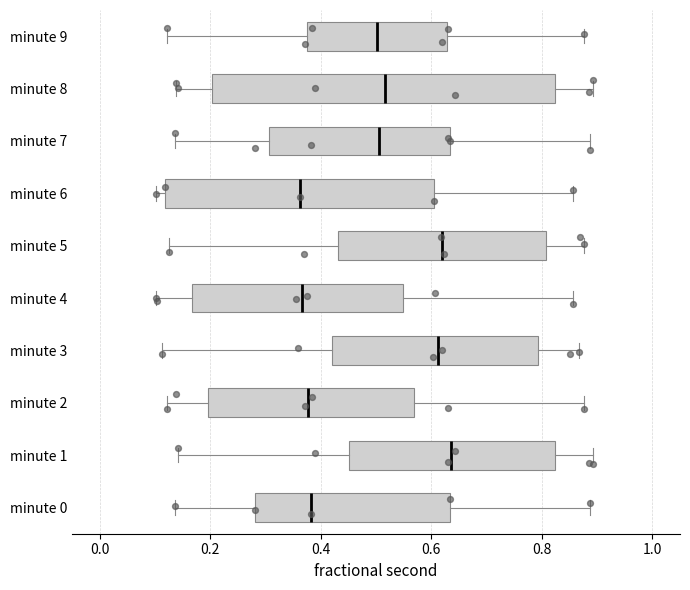

Where does the median line of the box for minute 0 sit on the x-axis? The values are not printed on the chart, so give them approximately, as read against the axis.

0.38